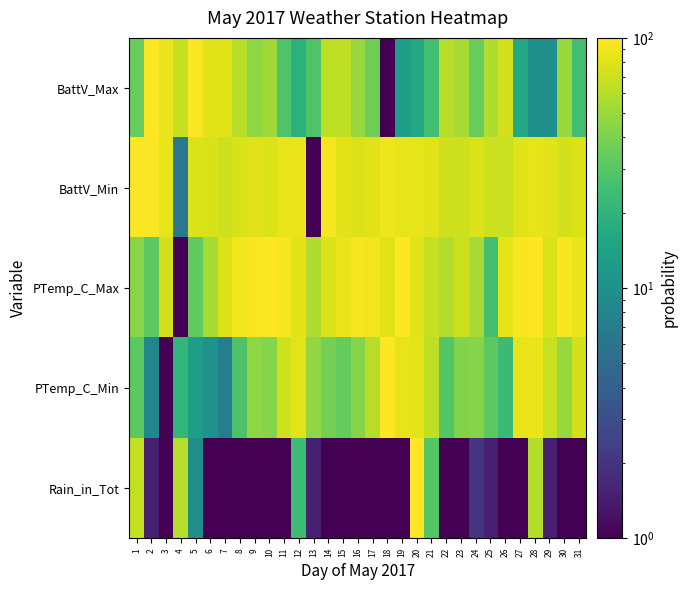

Rank the series by their maximum value, from lowest to highest.

BattV_Min, BattV_Max, PTemp_C_Max, PTemp_C_Min, Rain_in_Tot